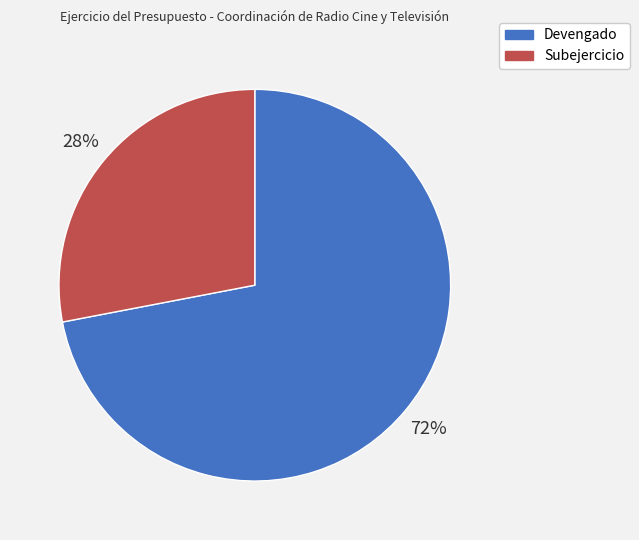

The Devengado slice represents 61% of the pie. True or false?

False